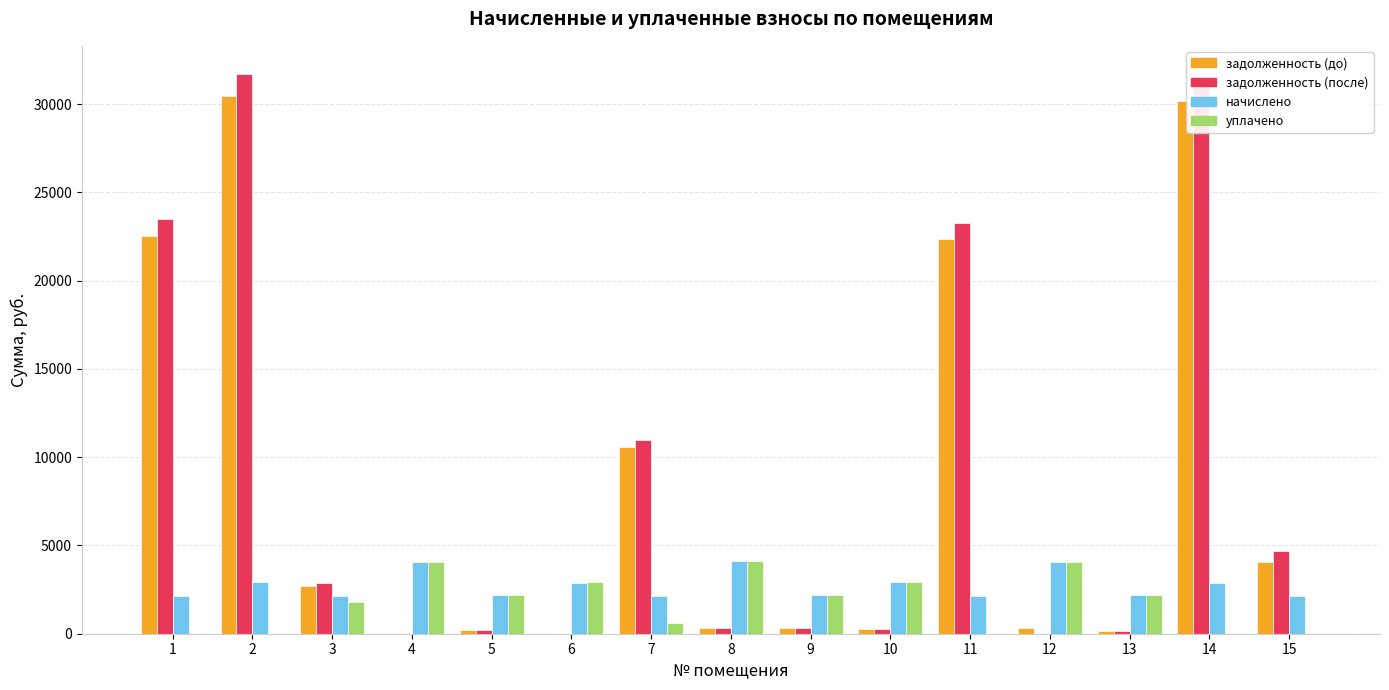

What is the sum of all уплачено values?

27044.0